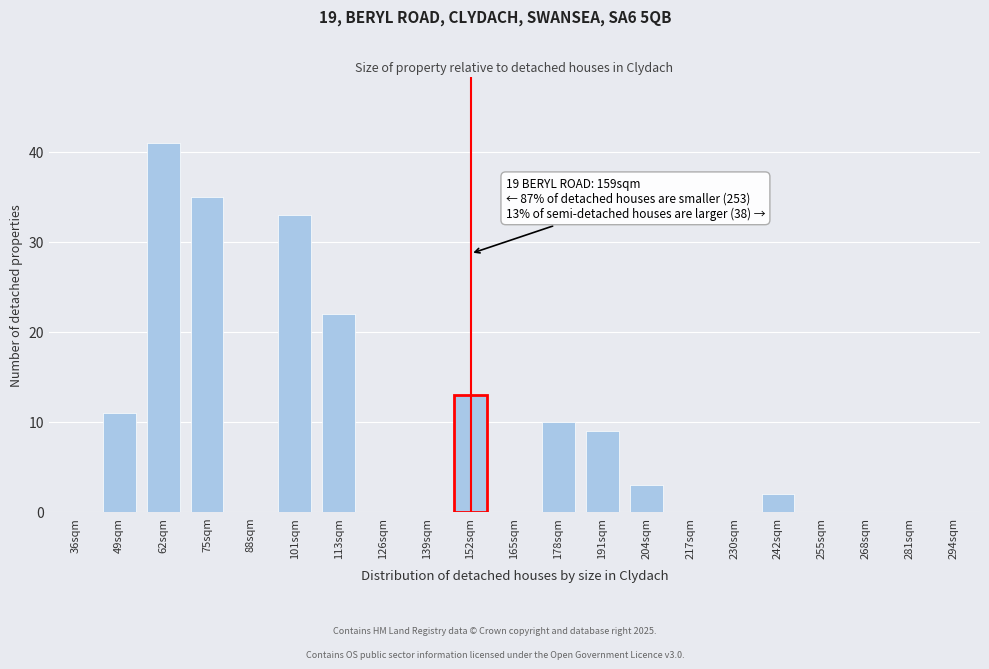

Reading right to left, extract all data points from this chart.

294sqm=0	281sqm=0	268sqm=0	255sqm=0	242sqm=2	230sqm=0	217sqm=0	204sqm=3	191sqm=9	178sqm=10	165sqm=0	152sqm=13	139sqm=0	126sqm=0	113sqm=22	101sqm=33	88sqm=0	75sqm=35	62sqm=41	49sqm=11	36sqm=0